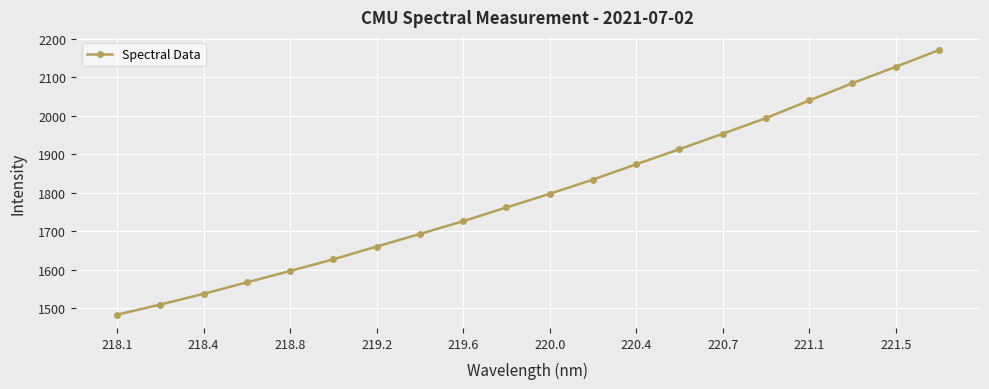

What is the average value?

1797.6